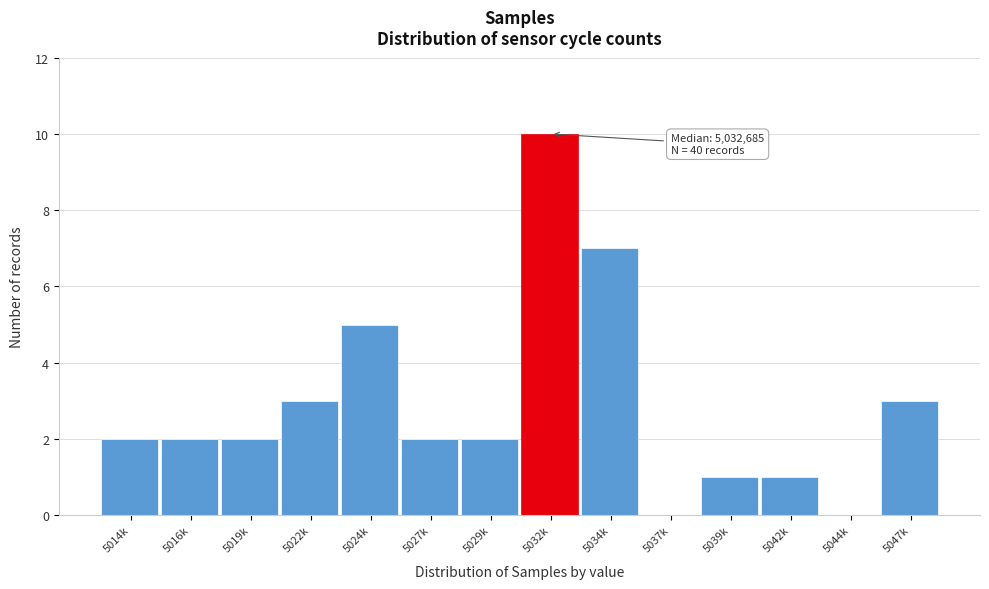

Reading right to left, extract all data points from this chart.

5047k=3	5044k=0	5042k=1	5039k=1	5037k=0	5034k=7	5032k=10	5029k=2	5027k=2	5024k=5	5022k=3	5019k=2	5016k=2	5014k=2